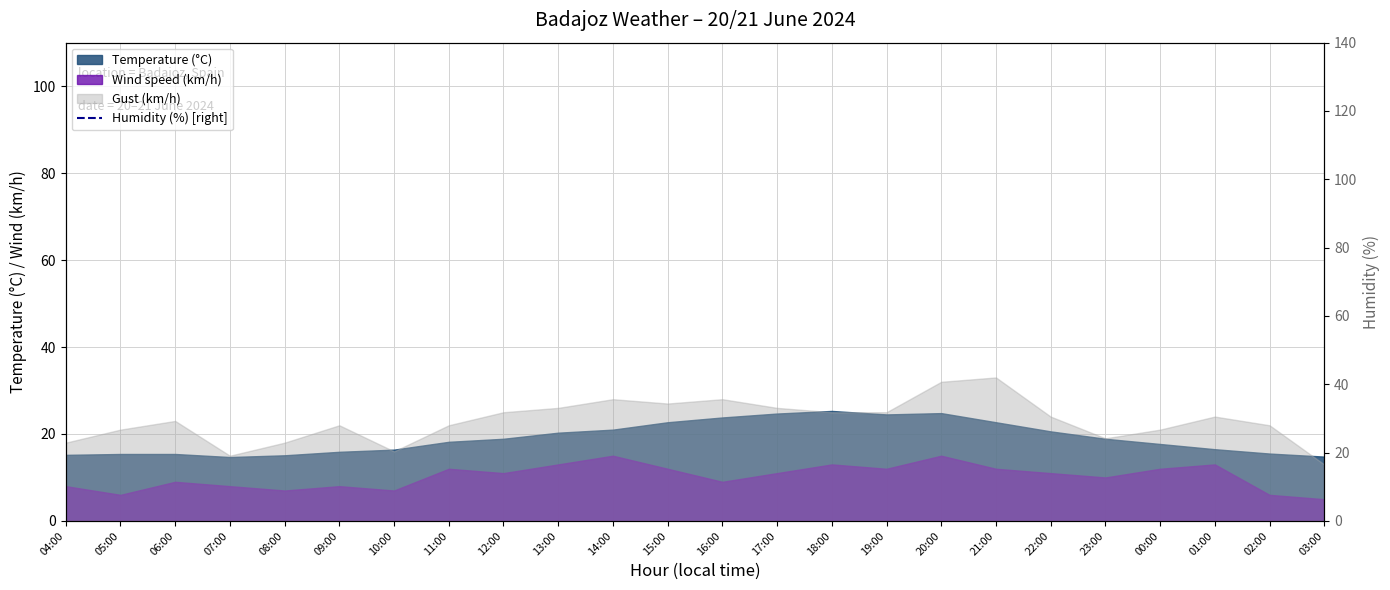

Which category has the lowest value across all series?

18:00